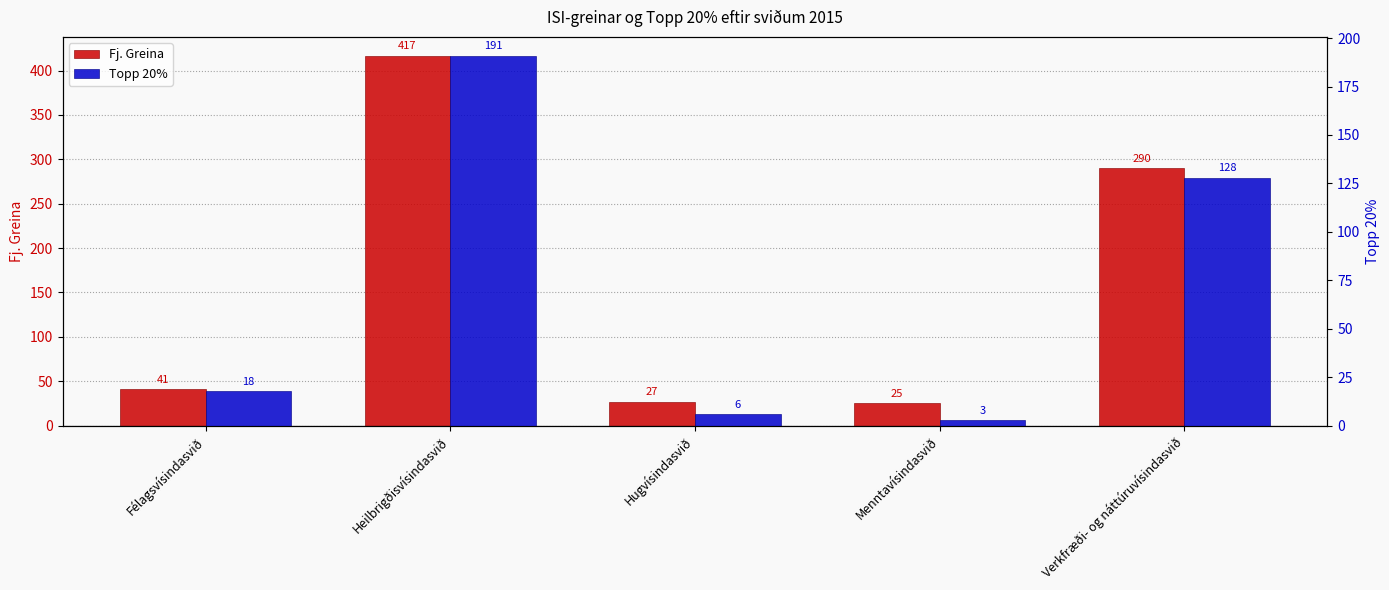

What is the maximum value for Fj. Greina?

417